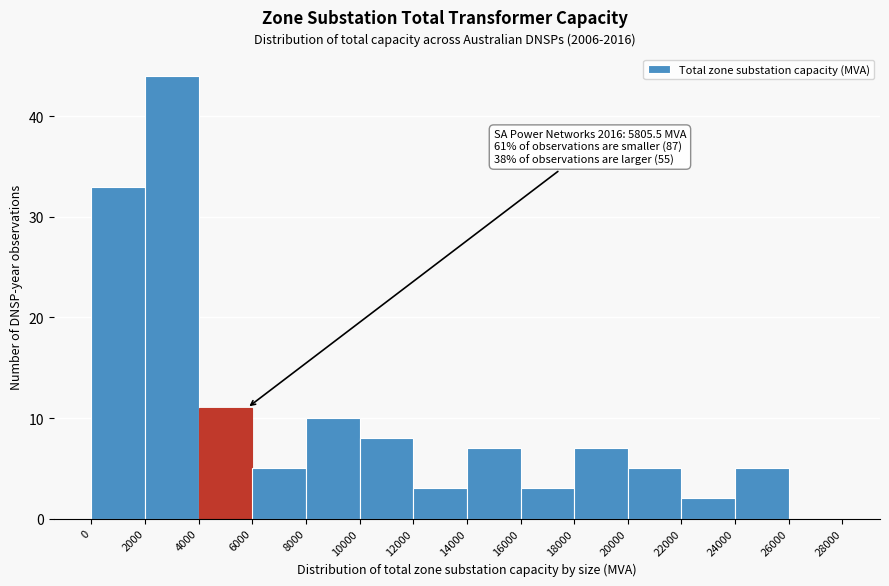

Which range on the x-axis has the tallest bar?

2000 to 4000